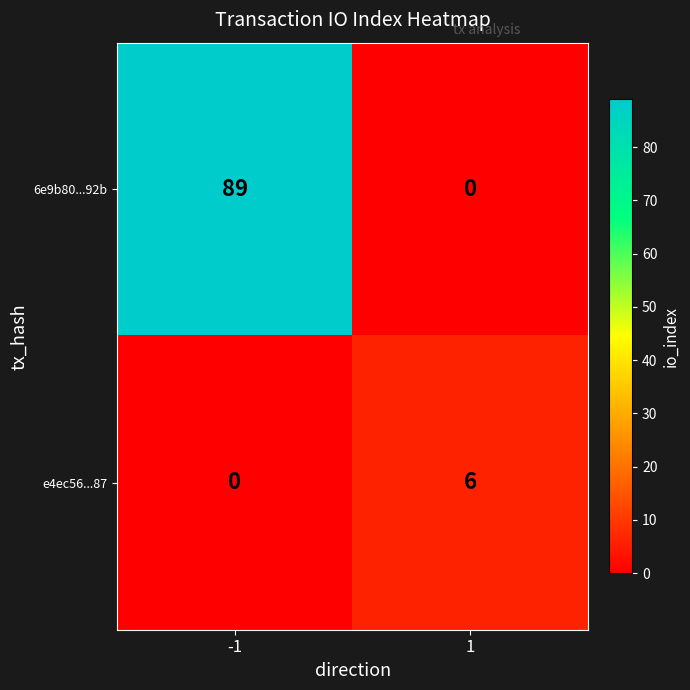

What is the total value across all series at 1?

6